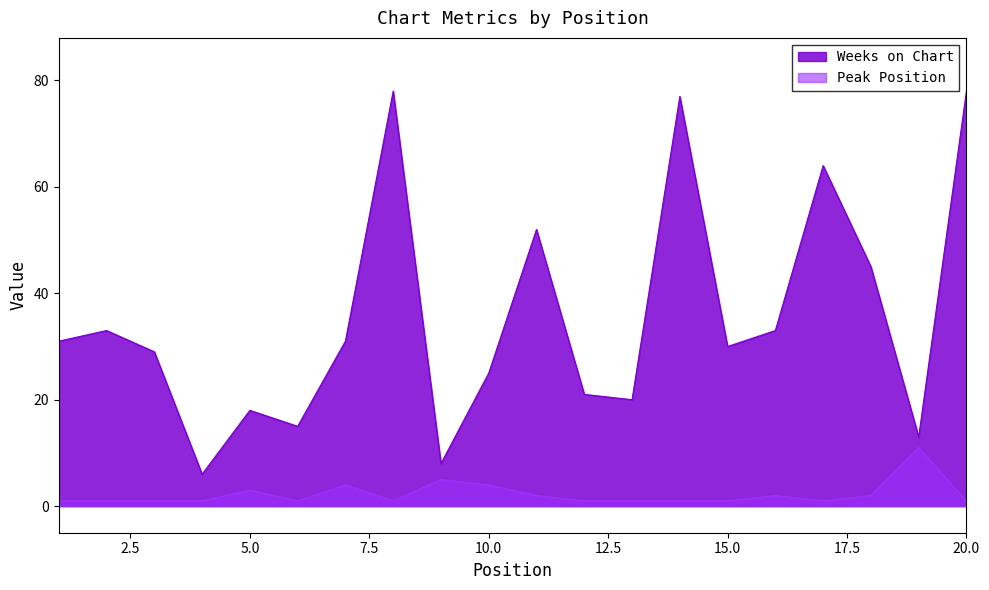

At which label does Weeks on Chart first exceed 31?

2